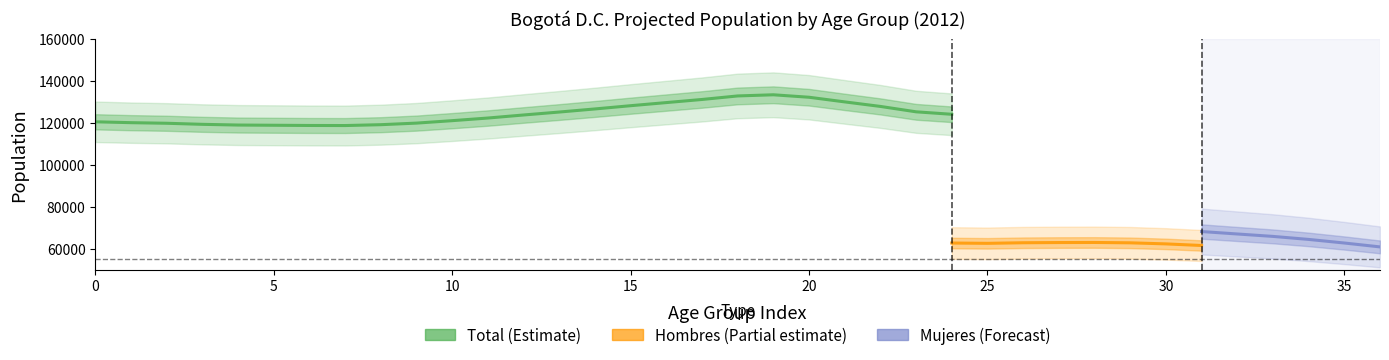

After their last crossing, which series has the higher values: Mujeres or Hombres?

Mujeres